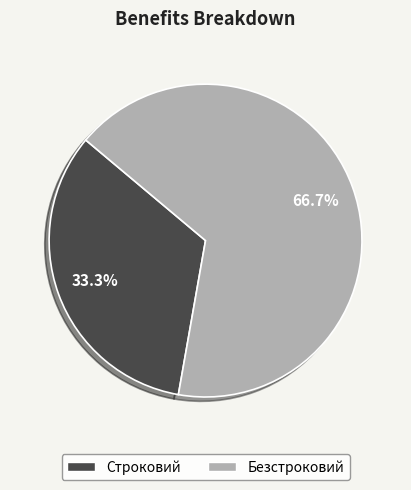

Which slice is the smallest?

Строковий